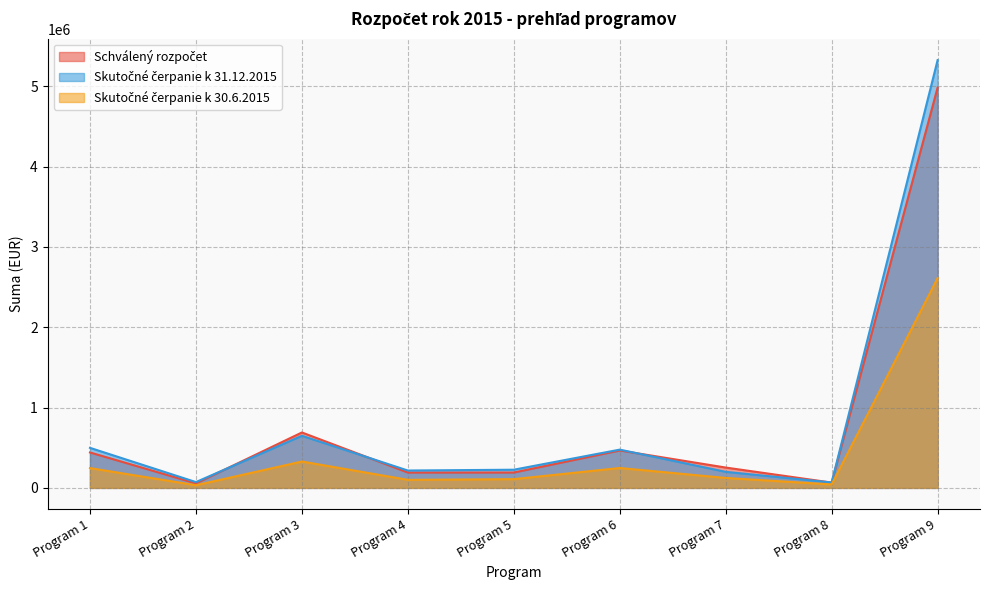

At how many categories does at least one series exceed 4928005?

1